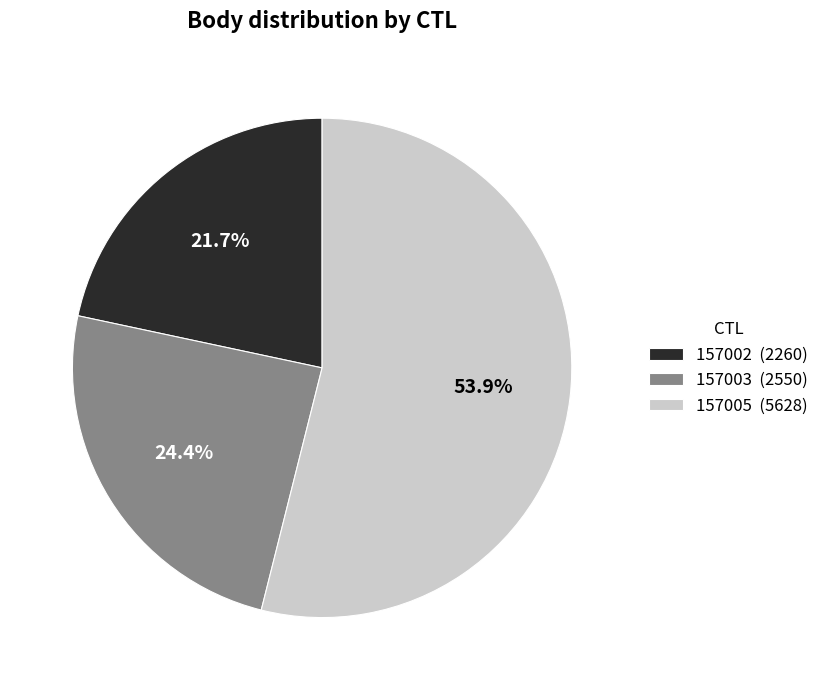

Is it true that 157005 is 47% of the pie?

False